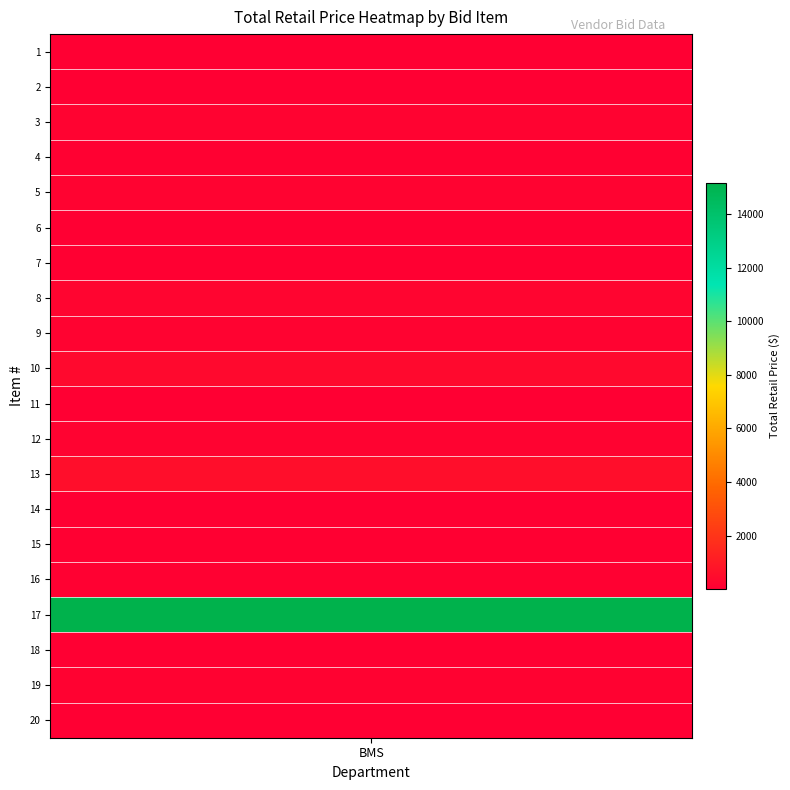

At which label does BMS first exceed 90?

2